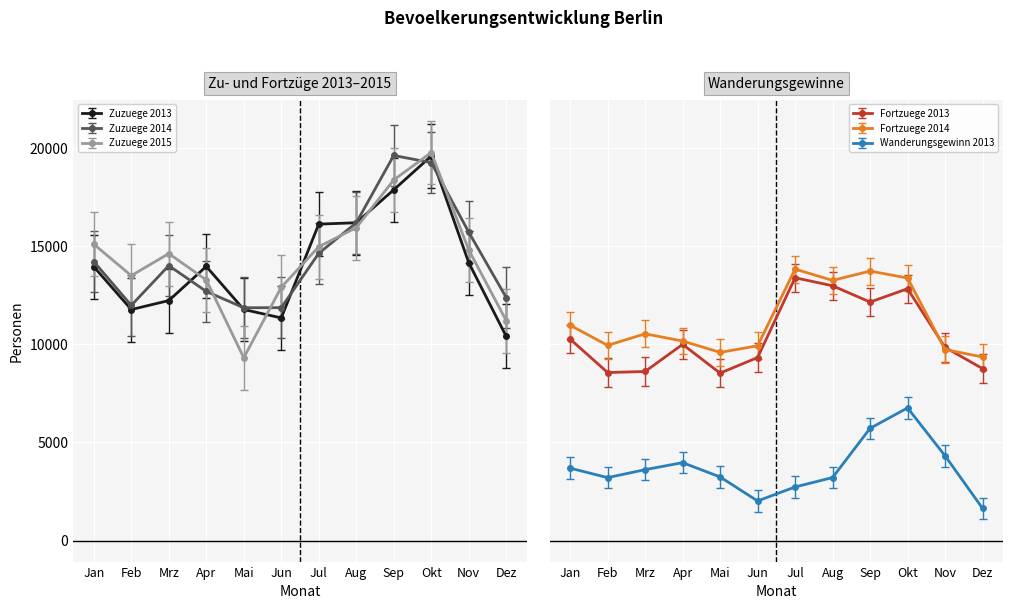

Rank the categories by Zuzuege 2014 value from highest to lowest.

Sep, Okt, Aug, Nov, Jul, Jan, Mrz, Apr, Dez, Feb, Jun, Mai